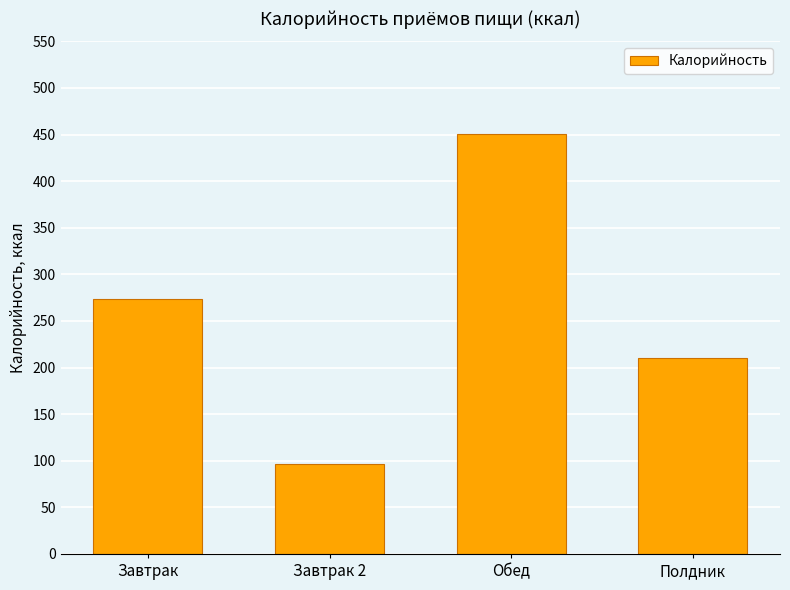

Reading left to right, transcribe all the data shown in this chart.

274	96	451	210